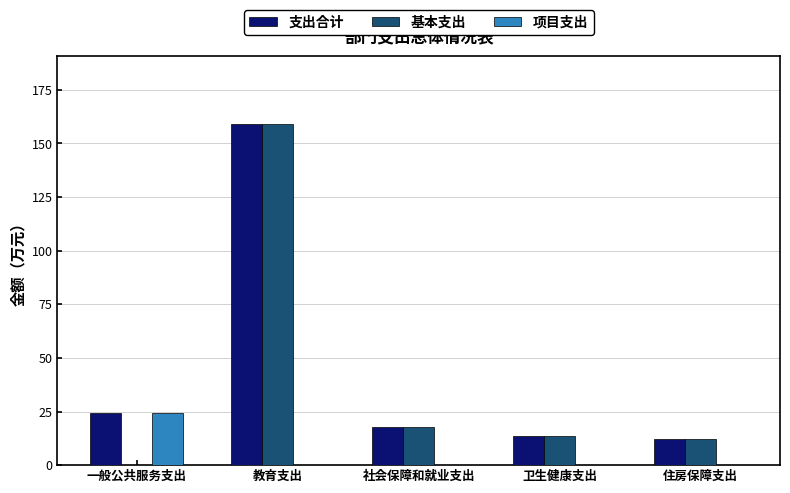

True or false: 基本支出 has a value of 12.3 at 住房保障支出.

True